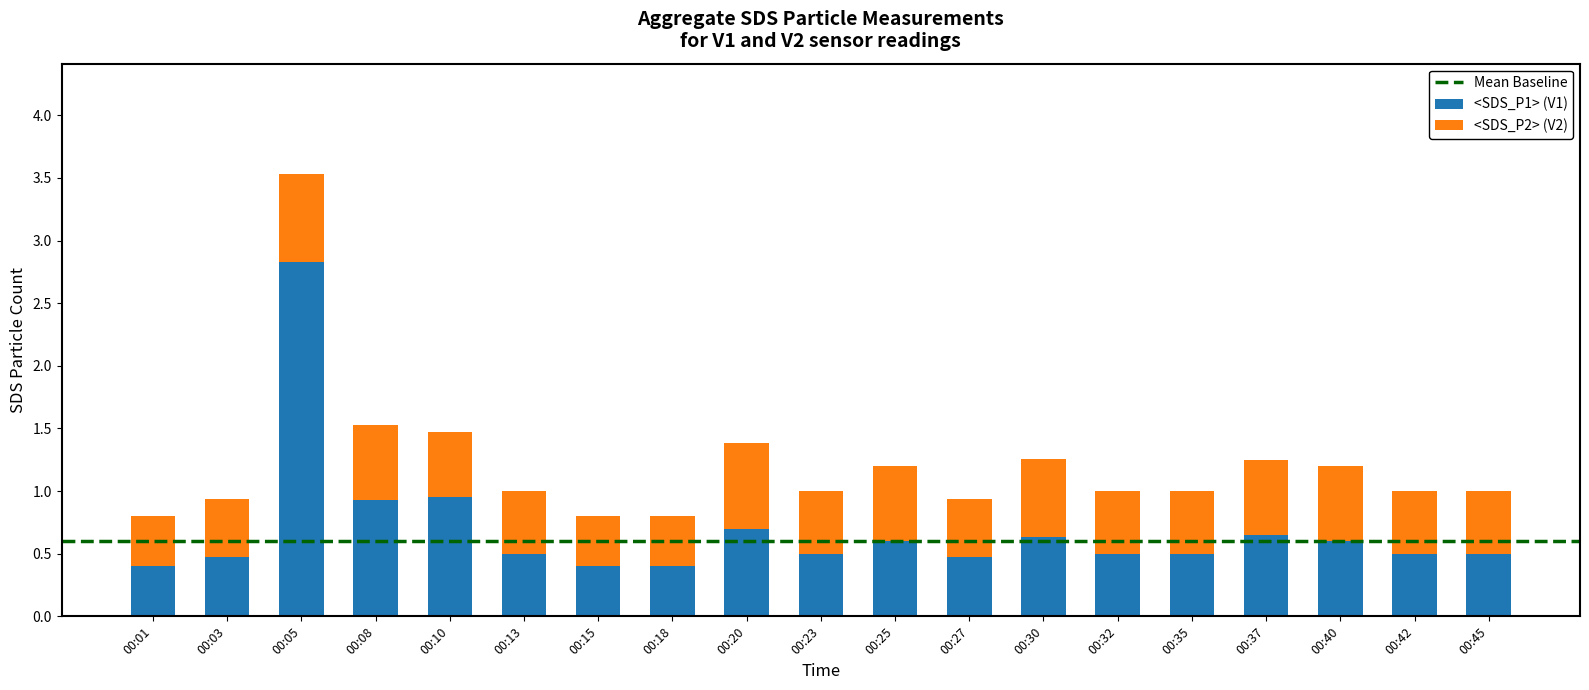

What is the minimum value for <SDS_P1> (V1)?

0.4